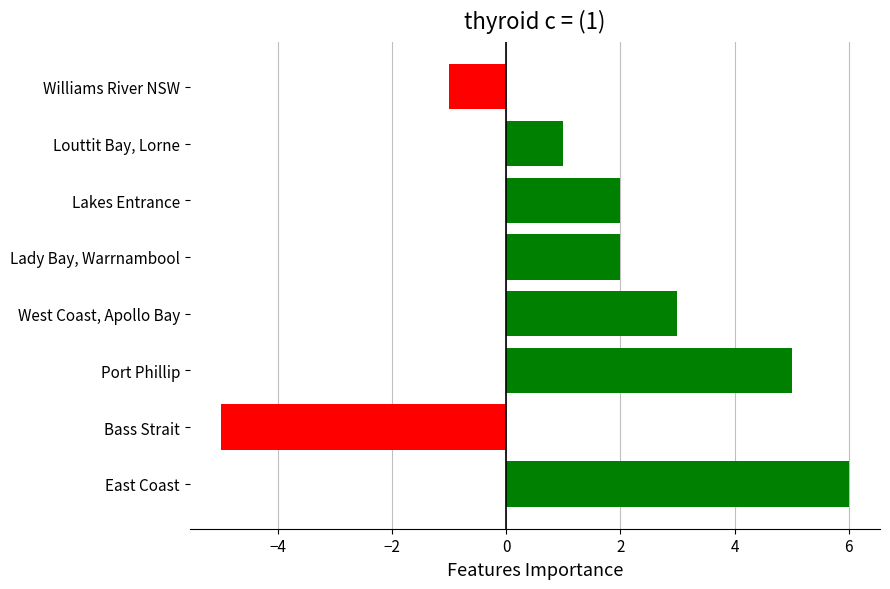

What is the difference between the values at Williams River NSW and West Coast, Apollo Bay?

4